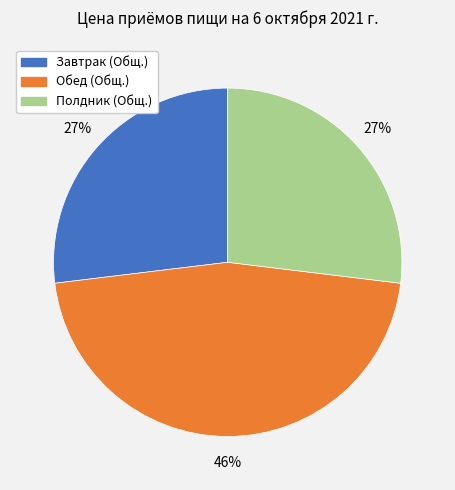

Is there a majority slice in this chart?

No